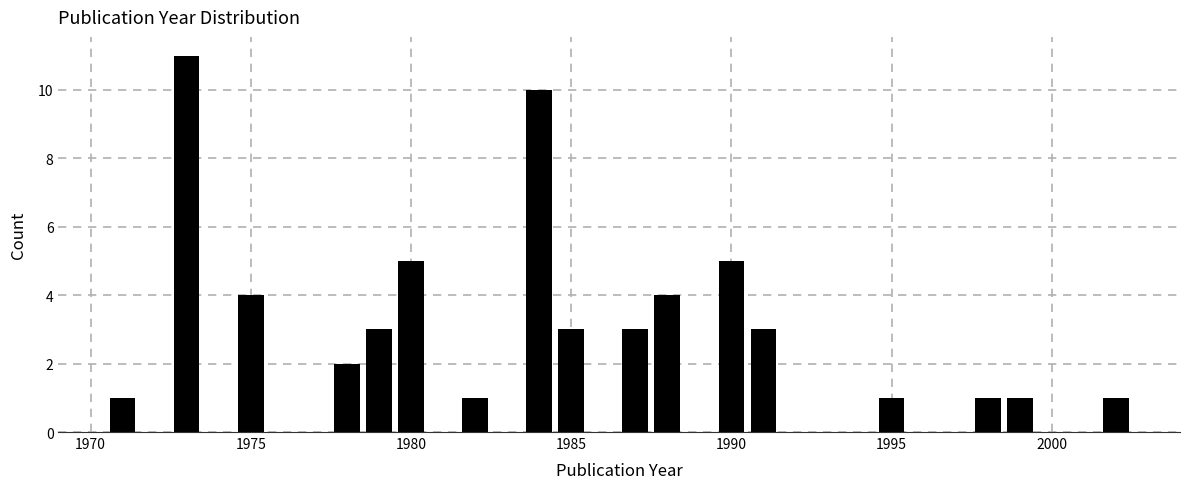

Read against the x-axis, roughly where is the centre of the tallest bar?

1973.0